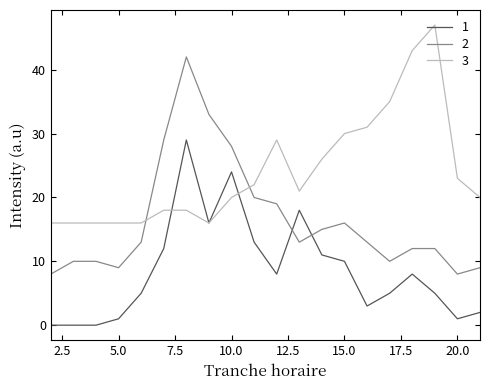

List the series in order of their peak value, highest first.

3, 2, 1